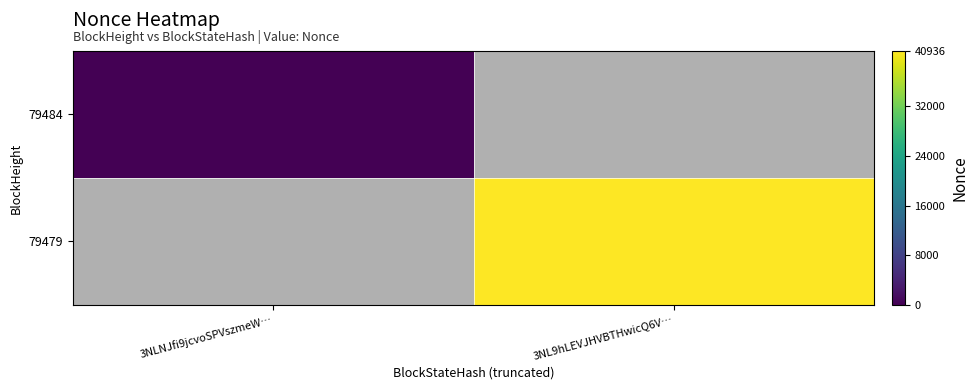

Is the value of 79484 at 3NLNJfi9jcvoSPVszmeW… greater than the value of 79479 at 3NLNJfi9jcvoSPVszmeW…?

No